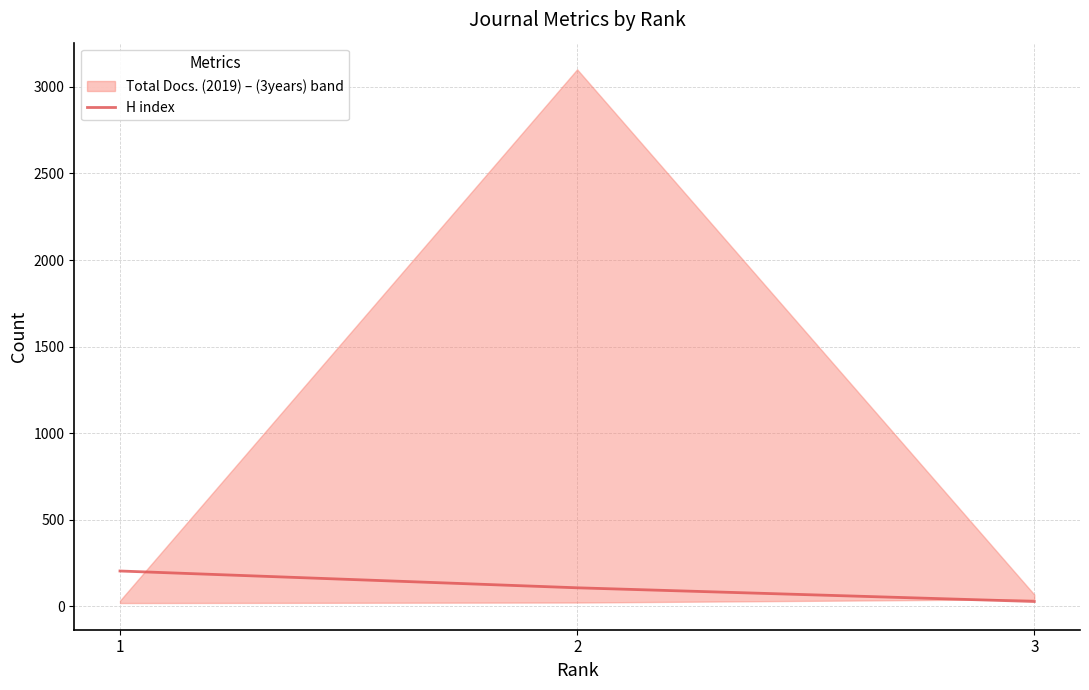

Which category has the lowest value across all series?

3